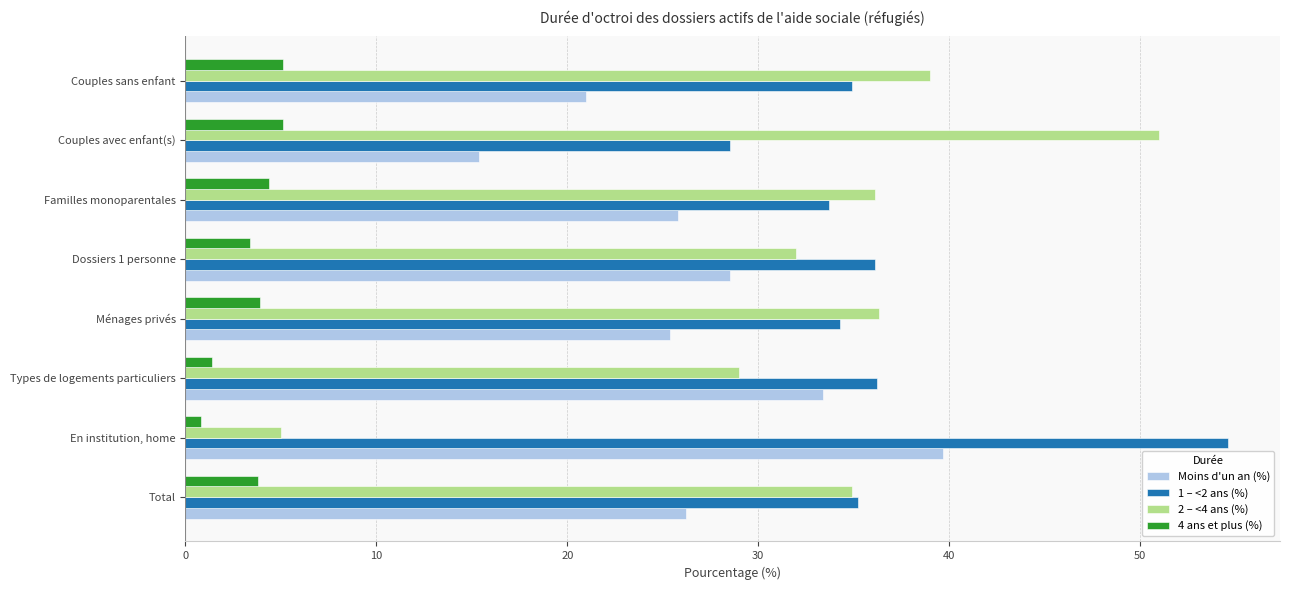

What is the maximum value shown in the chart?

54.6